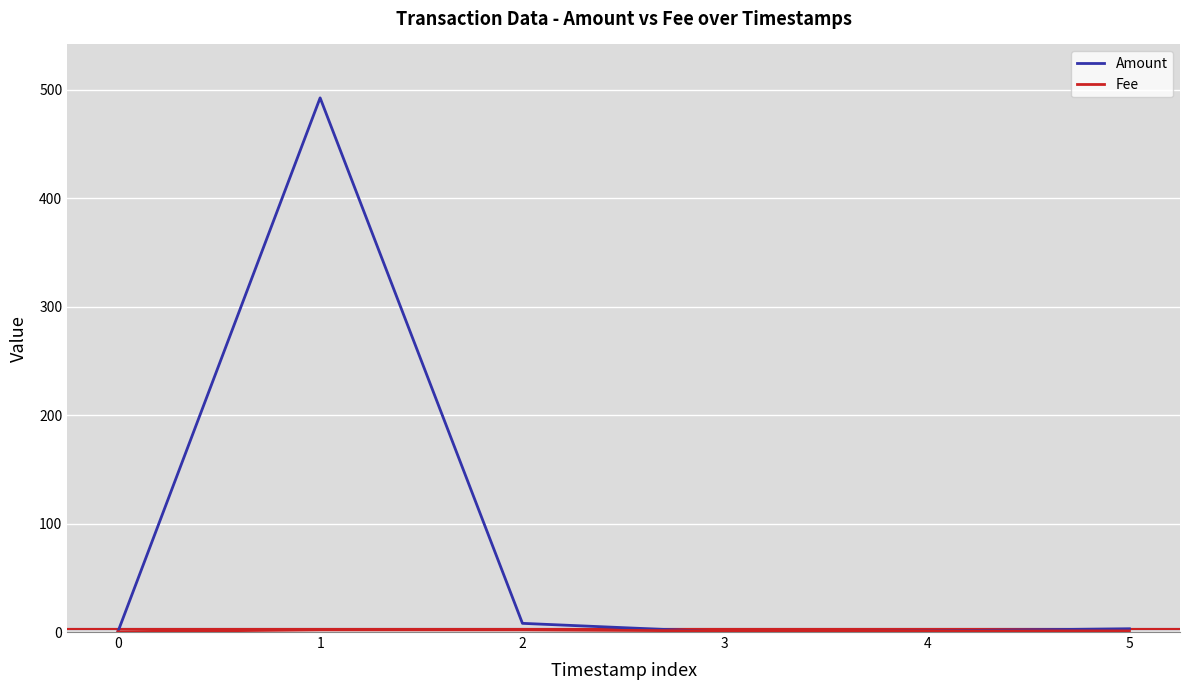

Which series changed the most between 1 and 4?

Amount